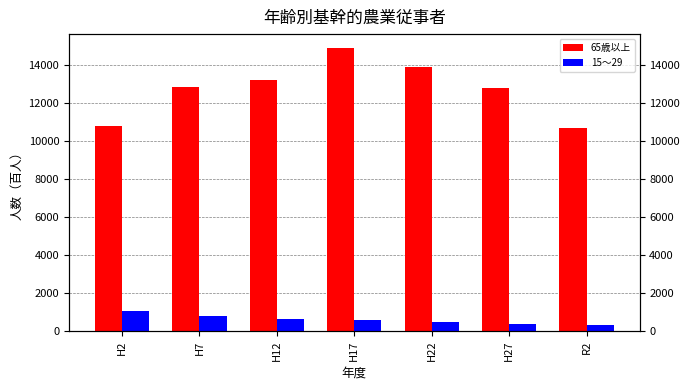

What are all the series names shown in the legend?

65歳以上, 15～29